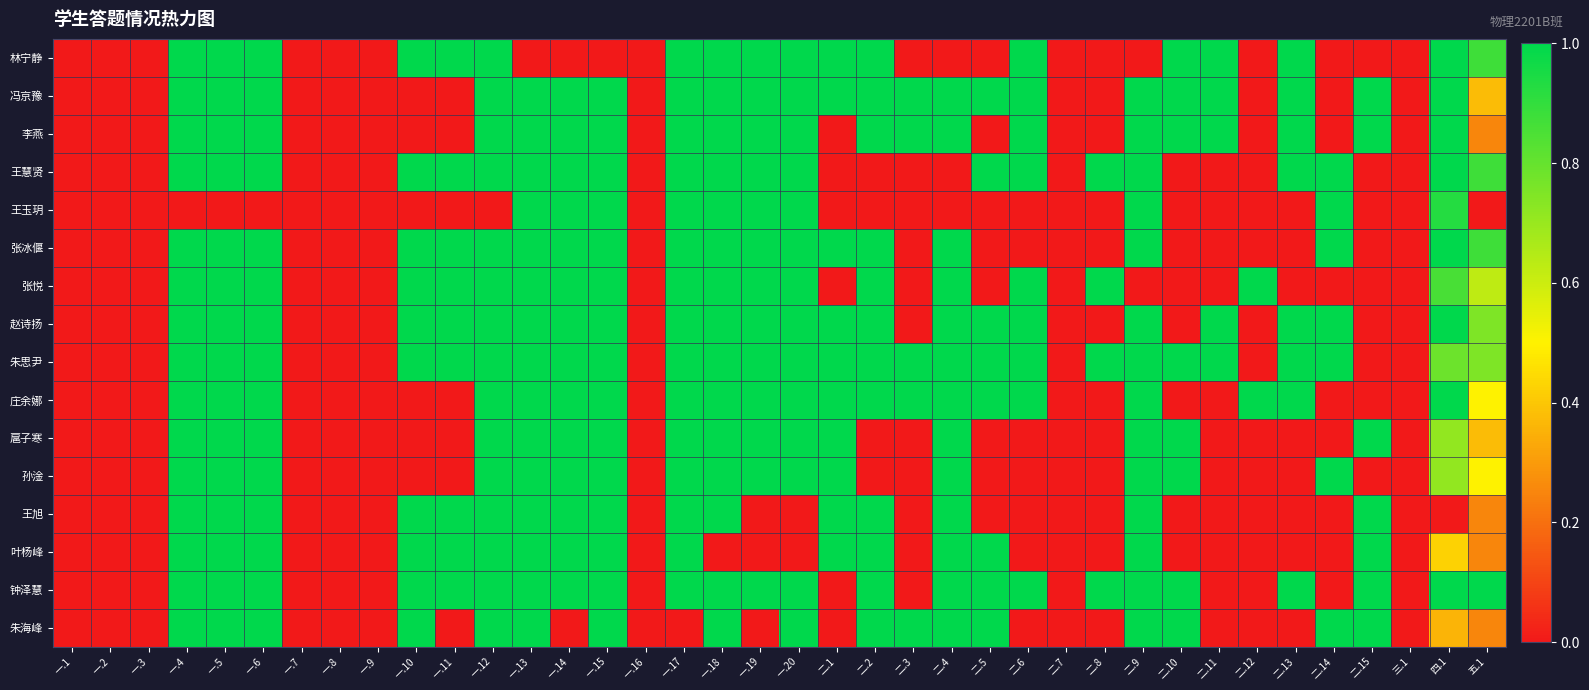

Reading left to right, transcribe all the data shown in this chart.

林宁静: 一.1=0.0	一.2=0.0	一.3=0.0	一.4=1.0	一.5=1.0	一.6=1.0	一.7=0.0	一.8=0.0	一.9=0.0	一.10=1.0	一.11=1.0	一.12=1.0	一.13=0.0	一.14=0.0	一.15=0.0	一.16=0.0	一.17=1.0	一.18=1.0	一.19=1.0	一.20=1.0	二.1=1.0	二.2=1.0	二.3=0.0	二.4=0.0	二.5=0.0	二.6=1.0	二.7=0.0	二.8=0.0	二.9=0.0	二.10=1.0	二.11=1.0	二.12=0.0	二.13=1.0	二.14=0.0	二.15=0.0	三.1=0.0	四.1=1.0	五.1=0.9
冯京豫: 一.1=0.0	一.2=0.0	一.3=0.0	一.4=1.0	一.5=1.0	一.6=1.0	一.7=0.0	一.8=0.0	一.9=0.0	一.10=0.0	一.11=0.0	一.12=1.0	一.13=1.0	一.14=1.0	一.15=1.0	一.16=0.0	一.17=1.0	一.18=1.0	一.19=1.0	一.20=1.0	二.1=1.0	二.2=1.0	二.3=1.0	二.4=1.0	二.5=1.0	二.6=1.0	二.7=0.0	二.8=0.0	二.9=1.0	二.10=1.0	二.11=1.0	二.12=0.0	二.13=1.0	二.14=0.0	二.15=1.0	三.1=0.0	四.1=1.0	五.1=0.4
李燕: 一.1=0.0	一.2=0.0	一.3=0.0	一.4=1.0	一.5=1.0	一.6=1.0	一.7=0.0	一.8=0.0	一.9=0.0	一.10=0.0	一.11=0.0	一.12=1.0	一.13=1.0	一.14=1.0	一.15=1.0	一.16=0.0	一.17=1.0	一.18=1.0	一.19=1.0	一.20=1.0	二.1=0.0	二.2=1.0	二.3=1.0	二.4=1.0	二.5=0.0	二.6=1.0	二.7=0.0	二.8=0.0	二.9=1.0	二.10=1.0	二.11=1.0	二.12=0.0	二.13=1.0	二.14=0.0	二.15=1.0	三.1=0.0	四.1=1.0	五.1=0.2
王慧贤: 一.1=0.0	一.2=0.0	一.3=0.0	一.4=1.0	一.5=1.0	一.6=1.0	一.7=0.0	一.8=0.0	一.9=0.0	一.10=1.0	一.11=1.0	一.12=1.0	一.13=1.0	一.14=1.0	一.15=1.0	一.16=0.0	一.17=1.0	一.18=1.0	一.19=1.0	一.20=1.0	二.1=0.0	二.2=0.0	二.3=0.0	二.4=0.0	二.5=1.0	二.6=1.0	二.7=0.0	二.8=1.0	二.9=1.0	二.10=0.0	二.11=0.0	二.12=0.0	二.13=1.0	二.14=1.0	二.15=0.0	三.1=0.0	四.1=1.0	五.1=0.9
王玉玥: 一.1=0.0	一.2=0.0	一.3=0.0	一.4=0.0	一.5=0.0	一.6=0.0	一.7=0.0	一.8=0.0	一.9=0.0	一.10=0.0	一.11=0.0	一.12=0.0	一.13=1.0	一.14=1.0	一.15=1.0	一.16=0.0	一.17=1.0	一.18=1.0	一.19=1.0	一.20=1.0	二.1=0.0	二.2=0.0	二.3=0.0	二.4=0.0	二.5=0.0	二.6=0.0	二.7=0.0	二.8=0.0	二.9=1.0	二.10=0.0	二.11=0.0	二.12=0.0	二.13=0.0	二.14=1.0	二.15=0.0	三.1=0.0	四.1=0.9	五.1=0.0
张冰偃: 一.1=0.0	一.2=0.0	一.3=0.0	一.4=1.0	一.5=1.0	一.6=1.0	一.7=0.0	一.8=0.0	一.9=0.0	一.10=1.0	一.11=1.0	一.12=1.0	一.13=1.0	一.14=1.0	一.15=1.0	一.16=0.0	一.17=1.0	一.18=1.0	一.19=1.0	一.20=1.0	二.1=1.0	二.2=1.0	二.3=0.0	二.4=1.0	二.5=0.0	二.6=0.0	二.7=0.0	二.8=0.0	二.9=1.0	二.10=0.0	二.11=0.0	二.12=0.0	二.13=0.0	二.14=1.0	二.15=0.0	三.1=0.0	四.1=1.0	五.1=0.9
张悦: 一.1=0.0	一.2=0.0	一.3=0.0	一.4=1.0	一.5=1.0	一.6=1.0	一.7=0.0	一.8=0.0	一.9=0.0	一.10=1.0	一.11=1.0	一.12=1.0	一.13=1.0	一.14=1.0	一.15=1.0	一.16=0.0	一.17=1.0	一.18=1.0	一.19=1.0	一.20=1.0	二.1=0.0	二.2=1.0	二.3=0.0	二.4=1.0	二.5=0.0	二.6=1.0	二.7=0.0	二.8=1.0	二.9=0.0	二.10=0.0	二.11=0.0	二.12=1.0	二.13=0.0	二.14=0.0	二.15=0.0	三.1=0.0	四.1=0.9	五.1=0.6
赵诗扬: 一.1=0.0	一.2=0.0	一.3=0.0	一.4=1.0	一.5=1.0	一.6=1.0	一.7=0.0	一.8=0.0	一.9=0.0	一.10=1.0	一.11=1.0	一.12=1.0	一.13=1.0	一.14=1.0	一.15=1.0	一.16=0.0	一.17=1.0	一.18=1.0	一.19=1.0	一.20=1.0	二.1=1.0	二.2=1.0	二.3=0.0	二.4=1.0	二.5=1.0	二.6=1.0	二.7=0.0	二.8=0.0	二.9=1.0	二.10=0.0	二.11=1.0	二.12=0.0	二.13=1.0	二.14=1.0	二.15=0.0	三.1=0.0	四.1=1.0	五.1=0.8
朱思尹: 一.1=0.0	一.2=0.0	一.3=0.0	一.4=1.0	一.5=1.0	一.6=1.0	一.7=0.0	一.8=0.0	一.9=0.0	一.10=1.0	一.11=1.0	一.12=1.0	一.13=1.0	一.14=1.0	一.15=1.0	一.16=0.0	一.17=1.0	一.18=1.0	一.19=1.0	一.20=1.0	二.1=1.0	二.2=1.0	二.3=1.0	二.4=1.0	二.5=1.0	二.6=1.0	二.7=0.0	二.8=1.0	二.9=1.0	二.10=1.0	二.11=1.0	二.12=0.0	二.13=1.0	二.14=1.0	二.15=0.0	三.1=0.0	四.1=0.8	五.1=0.8
庄余娜: 一.1=0.0	一.2=0.0	一.3=0.0	一.4=1.0	一.5=1.0	一.6=1.0	一.7=0.0	一.8=0.0	一.9=0.0	一.10=0.0	一.11=0.0	一.12=1.0	一.13=1.0	一.14=1.0	一.15=1.0	一.16=0.0	一.17=1.0	一.18=1.0	一.19=1.0	一.20=1.0	二.1=1.0	二.2=1.0	二.3=1.0	二.4=1.0	二.5=1.0	二.6=1.0	二.7=0.0	二.8=0.0	二.9=1.0	二.10=0.0	二.11=0.0	二.12=1.0	二.13=1.0	二.14=0.0	二.15=0.0	三.1=0.0	四.1=1.0	五.1=0.5
扈子寒: 一.1=0.0	一.2=0.0	一.3=0.0	一.4=1.0	一.5=1.0	一.6=1.0	一.7=0.0	一.8=0.0	一.9=0.0	一.10=0.0	一.11=0.0	一.12=1.0	一.13=1.0	一.14=1.0	一.15=1.0	一.16=0.0	一.17=1.0	一.18=1.0	一.19=1.0	一.20=1.0	二.1=1.0	二.2=0.0	二.3=0.0	二.4=1.0	二.5=0.0	二.6=0.0	二.7=0.0	二.8=0.0	二.9=1.0	二.10=1.0	二.11=0.0	二.12=0.0	二.13=0.0	二.14=0.0	二.15=1.0	三.1=0.0	四.1=0.7	五.1=0.4
孙淦: 一.1=0.0	一.2=0.0	一.3=0.0	一.4=1.0	一.5=1.0	一.6=1.0	一.7=0.0	一.8=0.0	一.9=0.0	一.10=0.0	一.11=0.0	一.12=1.0	一.13=1.0	一.14=1.0	一.15=1.0	一.16=0.0	一.17=1.0	一.18=1.0	一.19=1.0	一.20=1.0	二.1=1.0	二.2=0.0	二.3=0.0	二.4=1.0	二.5=0.0	二.6=0.0	二.7=0.0	二.8=0.0	二.9=1.0	二.10=1.0	二.11=0.0	二.12=0.0	二.13=0.0	二.14=1.0	二.15=0.0	三.1=0.0	四.1=0.7	五.1=0.5
王旭: 一.1=0.0	一.2=0.0	一.3=0.0	一.4=1.0	一.5=1.0	一.6=1.0	一.7=0.0	一.8=0.0	一.9=0.0	一.10=1.0	一.11=1.0	一.12=1.0	一.13=1.0	一.14=1.0	一.15=1.0	一.16=0.0	一.17=1.0	一.18=1.0	一.19=0.0	一.20=0.0	二.1=1.0	二.2=1.0	二.3=0.0	二.4=1.0	二.5=0.0	二.6=0.0	二.7=0.0	二.8=0.0	二.9=1.0	二.10=0.0	二.11=0.0	二.12=0.0	二.13=0.0	二.14=0.0	二.15=1.0	三.1=0.0	四.1=0.0	五.1=0.2
叶杨峰: 一.1=0.0	一.2=0.0	一.3=0.0	一.4=1.0	一.5=1.0	一.6=1.0	一.7=0.0	一.8=0.0	一.9=0.0	一.10=1.0	一.11=1.0	一.12=1.0	一.13=1.0	一.14=1.0	一.15=1.0	一.16=0.0	一.17=1.0	一.18=0.0	一.19=0.0	一.20=0.0	二.1=1.0	二.2=1.0	二.3=0.0	二.4=1.0	二.5=1.0	二.6=0.0	二.7=0.0	二.8=0.0	二.9=1.0	二.10=0.0	二.11=0.0	二.12=0.0	二.13=0.0	二.14=0.0	二.15=1.0	三.1=0.0	四.1=0.4	五.1=0.2
钟泽慧: 一.1=0.0	一.2=0.0	一.3=0.0	一.4=1.0	一.5=1.0	一.6=1.0	一.7=0.0	一.8=0.0	一.9=0.0	一.10=1.0	一.11=1.0	一.12=1.0	一.13=1.0	一.14=1.0	一.15=1.0	一.16=0.0	一.17=1.0	一.18=1.0	一.19=1.0	一.20=1.0	二.1=0.0	二.2=1.0	二.3=0.0	二.4=1.0	二.5=1.0	二.6=1.0	二.7=0.0	二.8=1.0	二.9=1.0	二.10=1.0	二.11=0.0	二.12=0.0	二.13=1.0	二.14=0.0	二.15=1.0	三.1=0.0	四.1=1.0	五.1=1.0
朱海峰: 一.1=0.0	一.2=0.0	一.3=0.0	一.4=1.0	一.5=1.0	一.6=1.0	一.7=0.0	一.8=0.0	一.9=0.0	一.10=1.0	一.11=0.0	一.12=1.0	一.13=1.0	一.14=0.0	一.15=1.0	一.16=0.0	一.17=0.0	一.18=1.0	一.19=0.0	一.20=1.0	二.1=0.0	二.2=1.0	二.3=1.0	二.4=1.0	二.5=1.0	二.6=0.0	二.7=0.0	二.8=0.0	二.9=1.0	二.10=1.0	二.11=0.0	二.12=0.0	二.13=0.0	二.14=1.0	二.15=1.0	三.1=0.0	四.1=0.4	五.1=0.2